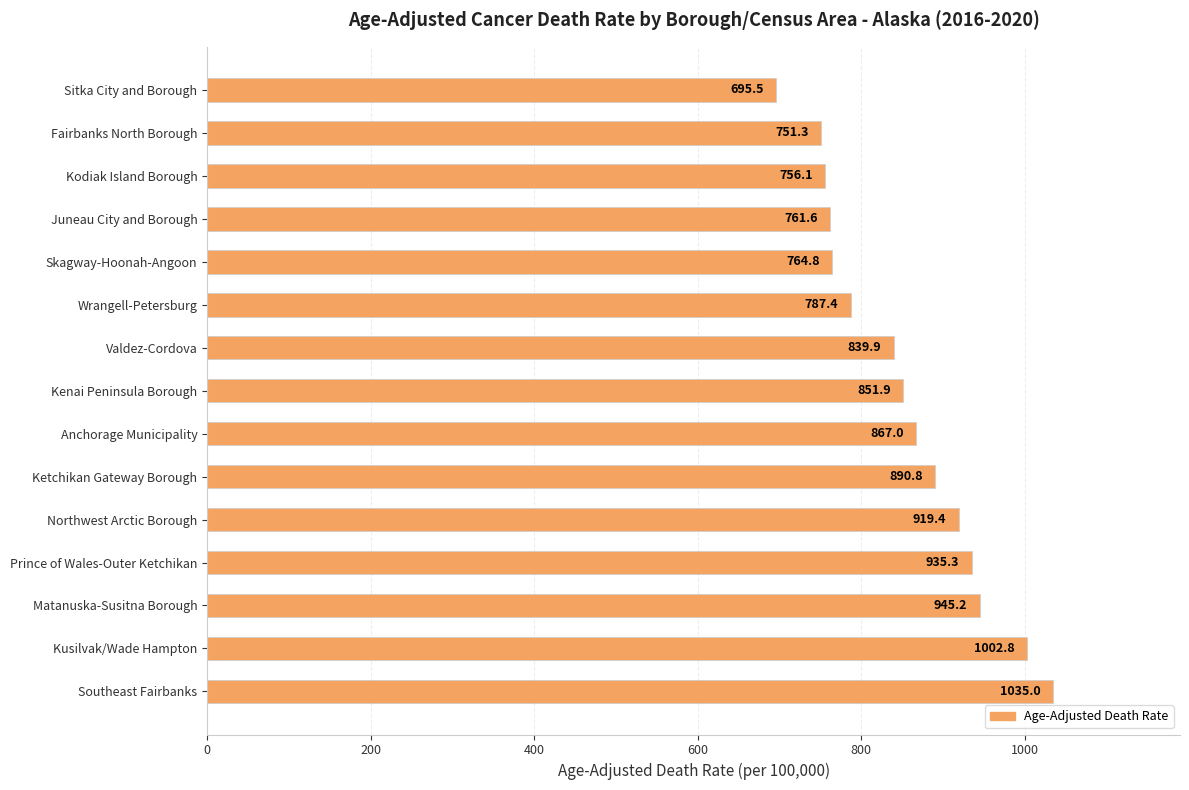

What is the difference between the maximum and minimum values?

339.5